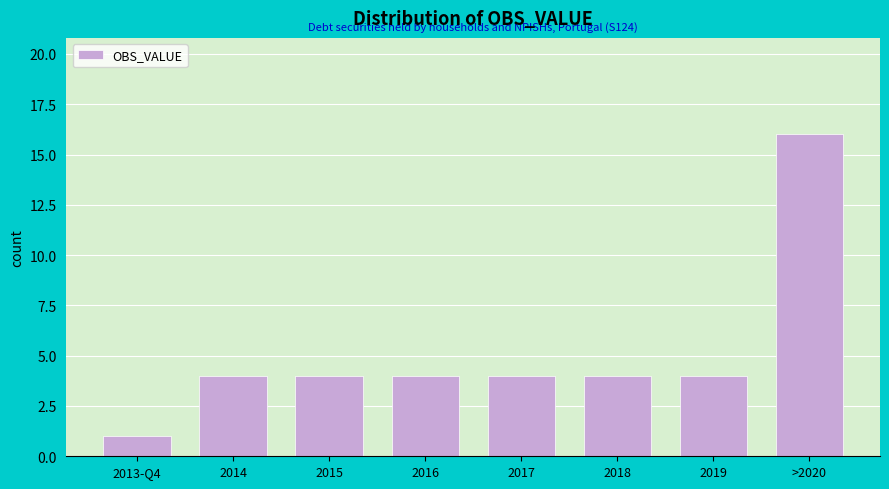

Reading left to right, transcribe all the data shown in this chart.

1	4	4	4	4	4	4	16